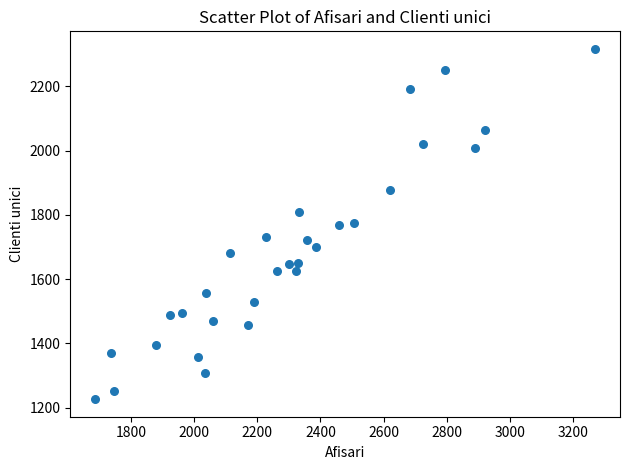

What is the range of X values (max minus min)?

1582